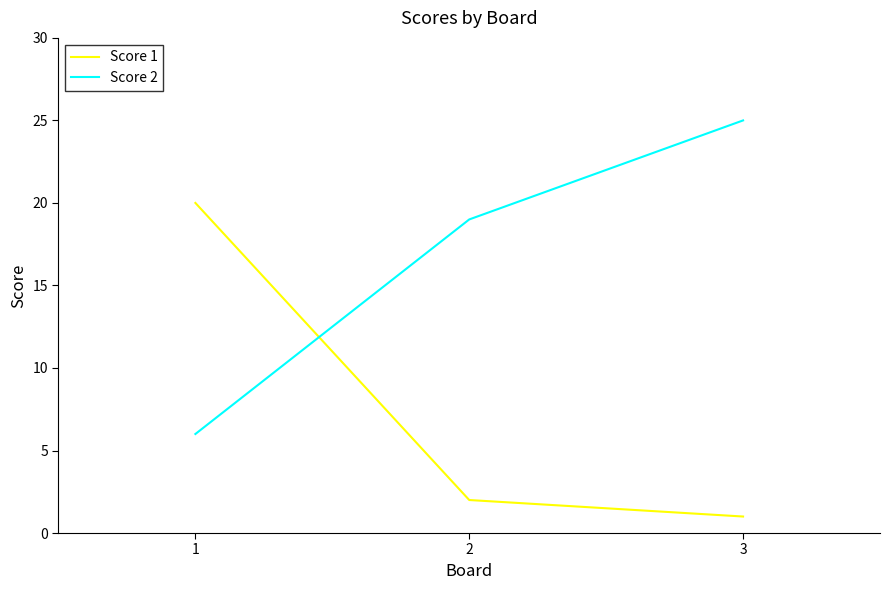

What is the difference between the maximum and minimum values in the Score 1 series?

19